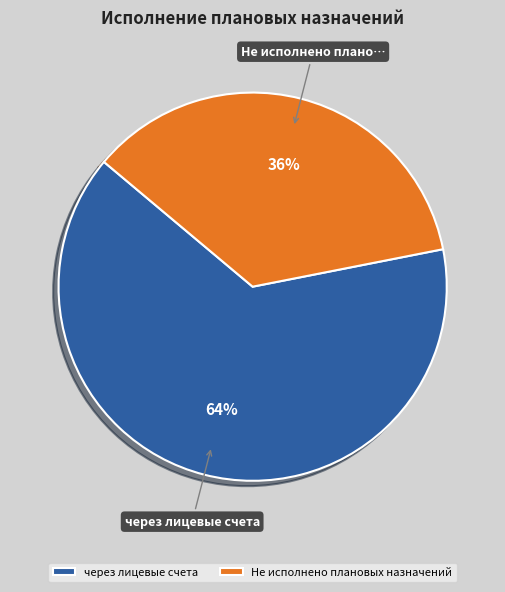

True or false: через лицевые счета accounts for 73% of the total.

False